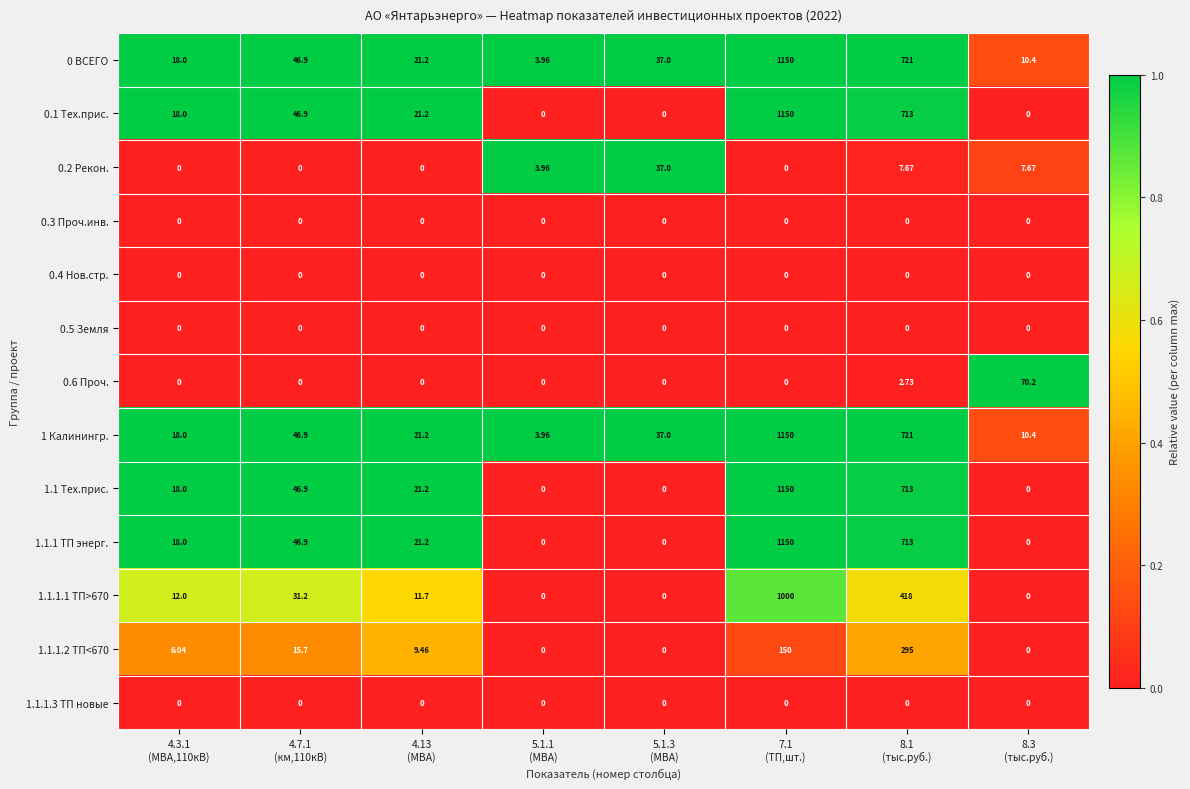

Rank the series by their maximum value, from lowest to highest.

0.3 Проч.инв., 0.4 Нов.стр., 0.5 Земля, 1.1.1.3 ТП новые, 1.1.1.2 ТП<670, 1.1.1.1 ТП>670, 0 ВСЕГО, 0.1 Тех.прис., 0.2 Рекон., 0.6 Проч., 1 Калинингр., 1.1 Тех.прис., 1.1.1 ТП энерг.